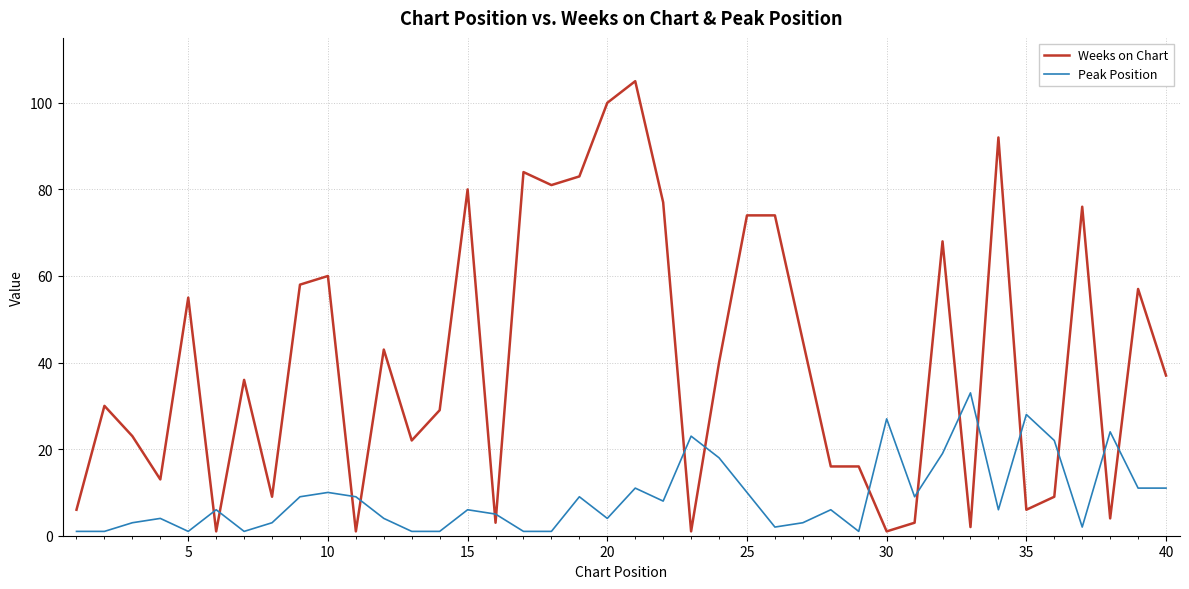

True or false: Weeks on Chart and Peak Position cross at least once.

True